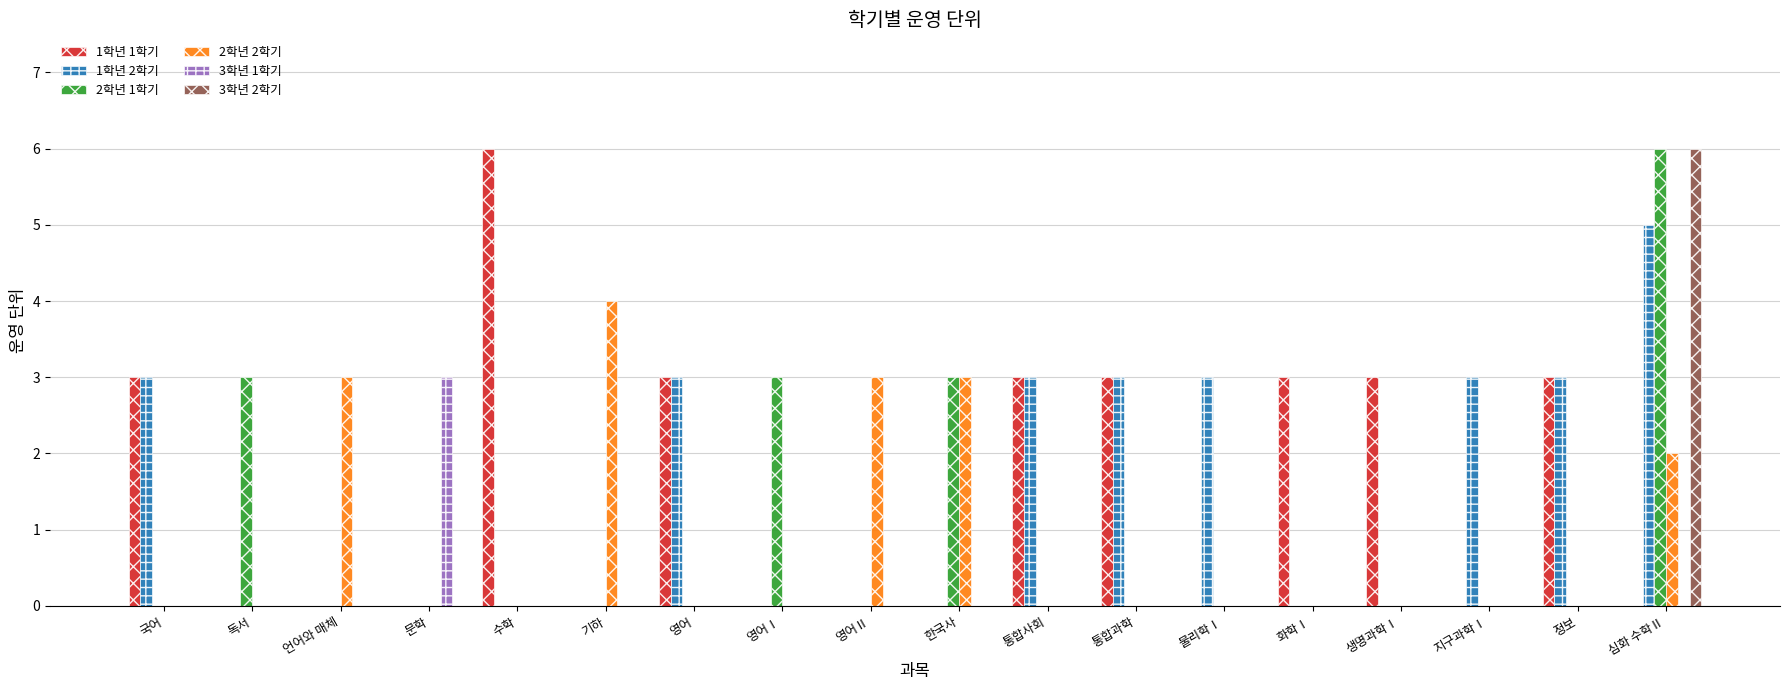

Reading left to right, extract all data points from this chart.

1학년 1학기: 3	0	0	0	6	0	3	0	0	0	3	3	0	3	3	0	3	0
1학년 2학기: 3	0	0	0	0	0	3	0	0	0	3	3	3	0	0	3	3	5
2학년 1학기: 0	3	0	0	0	0	0	3	0	3	0	0	0	0	0	0	0	6
2학년 2학기: 0	0	3	0	0	4	0	0	3	3	0	0	0	0	0	0	0	2
3학년 1학기: 0	0	0	3	0	0	0	0	0	0	0	0	0	0	0	0	0	0
3학년 2학기: 0	0	0	0	0	0	0	0	0	0	0	0	0	0	0	0	0	6